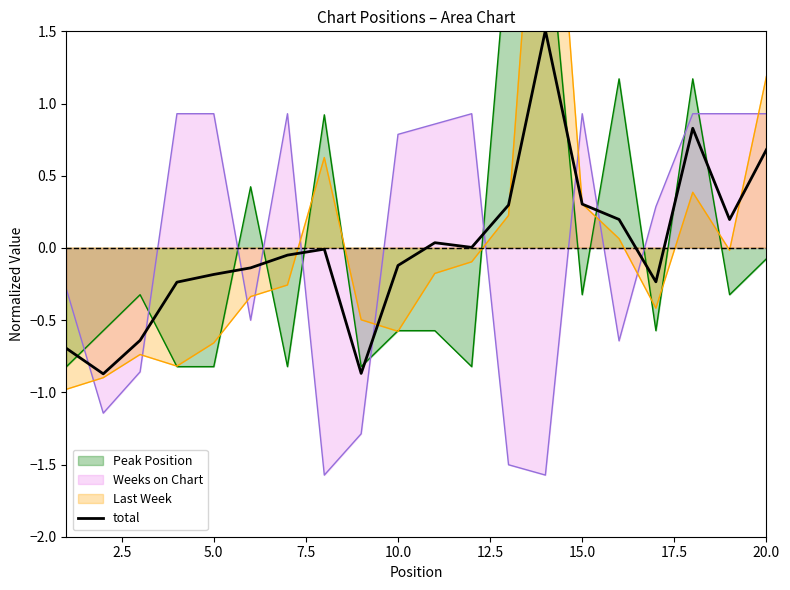

What is the greatest value displayed?

1.5